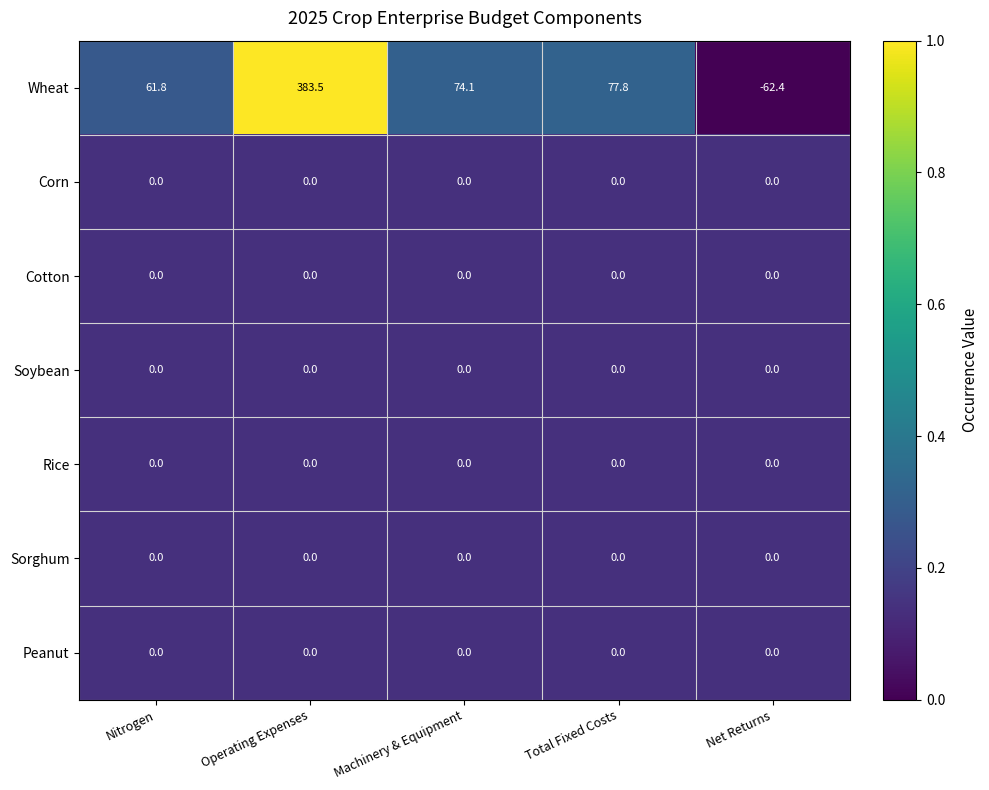

Which series changed the most between Nitrogen and Operating Expenses?

Wheat